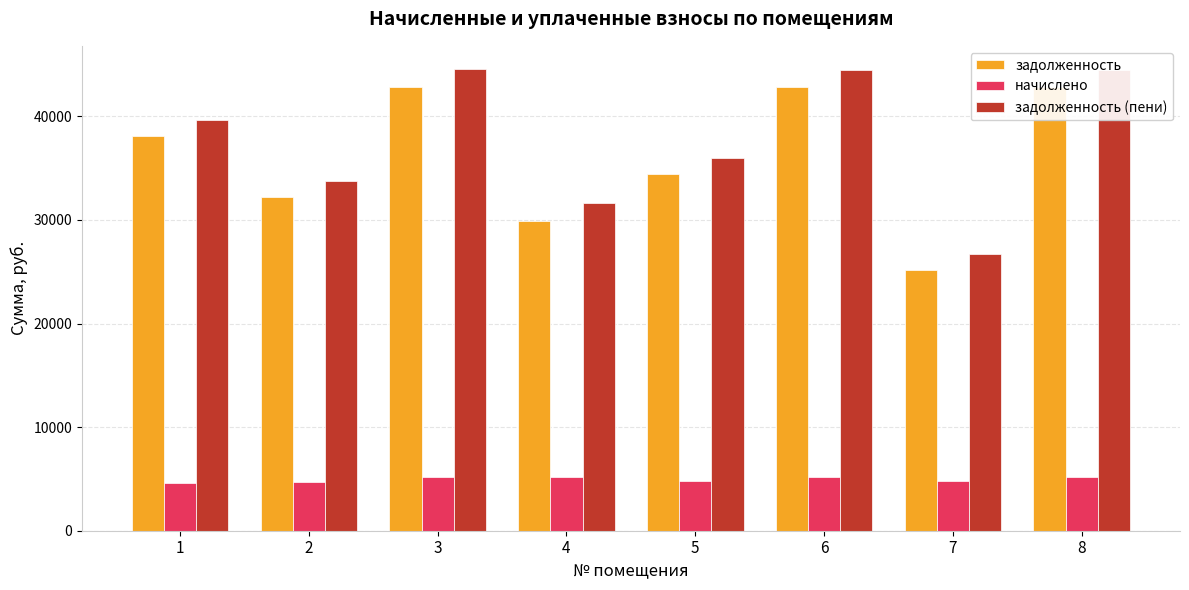

Where is задолженность (пени) nearest to the value 35669?

5